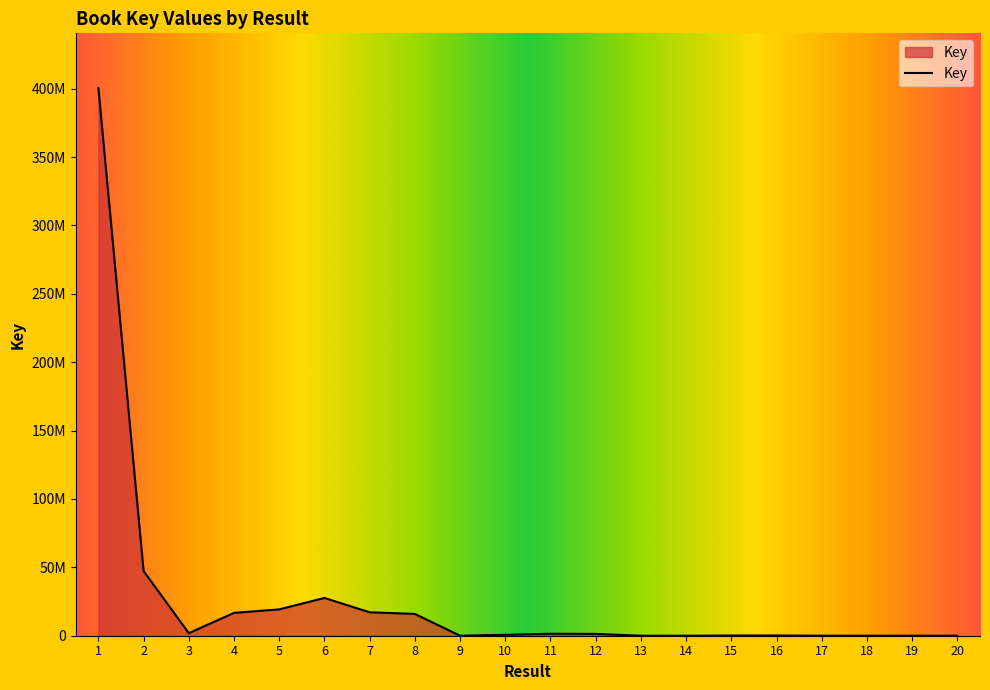

How many points are lower than both their immediate neighbors (excluding endpoints)?

4